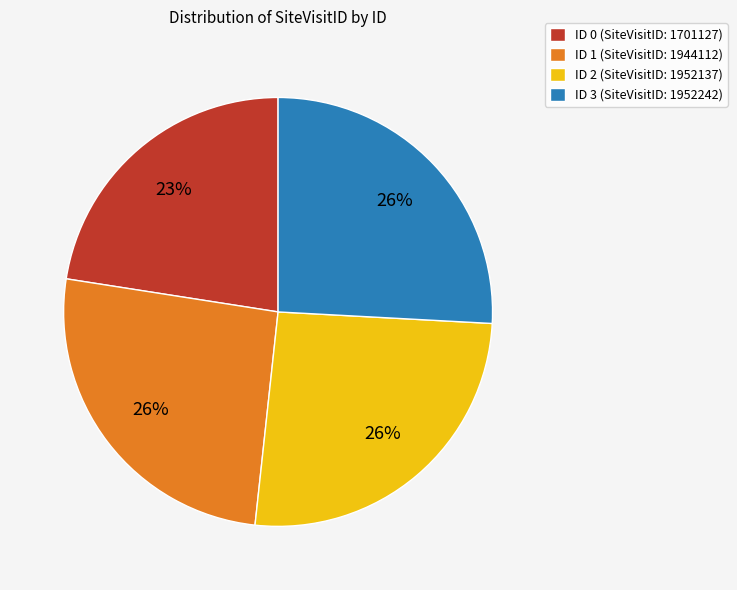

Is it true that ID 0 (SiteVisitID: 1701127) is 15% of the pie?

False